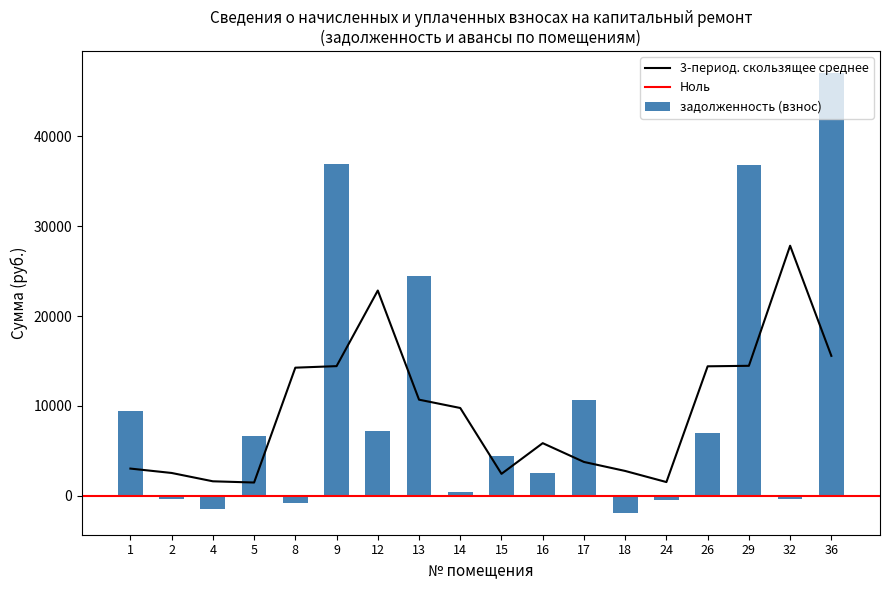

Reading left to right, extract all data points from this chart.

9436.2	-336.0	-1465.8	6656.2	-745.2	36865.0	7171.7	24485.6	441.1	4392.7	2509.3	10680.9	-1878.6	-497.0	6973.7	36756.4	-331.6	47048.3